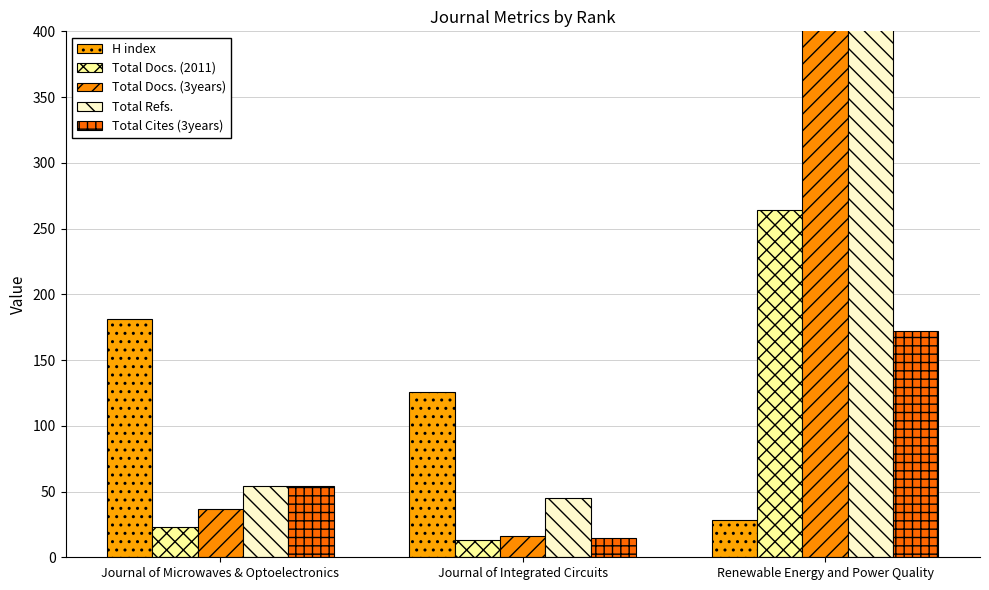

Which series has the largest range (max minus min)?

Total Refs.